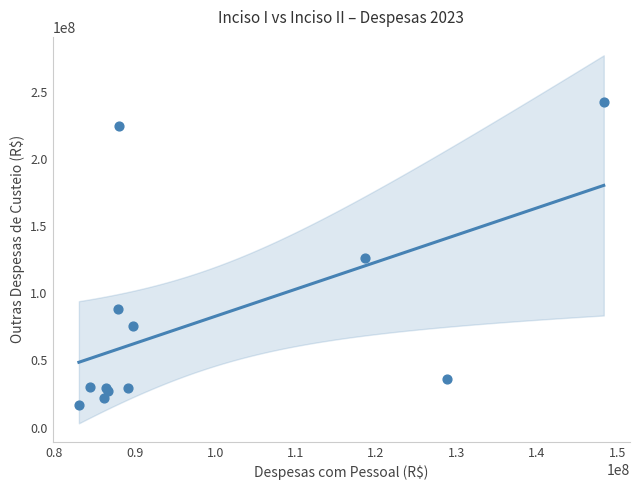

What Y value in the scatter plot is closest to 129445104?

126055380.4